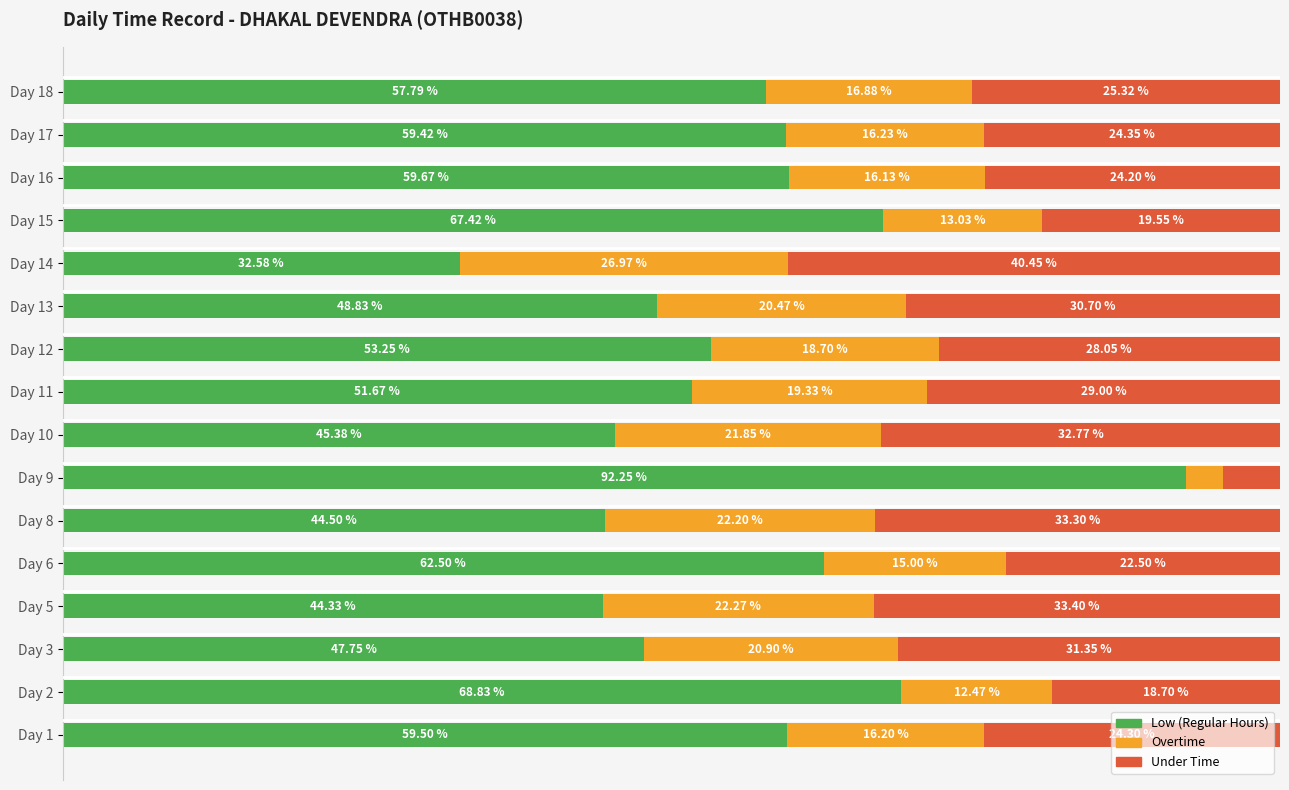

Rank the categories by Low (Regular Hours) value from lowest to highest.

Day 14, Day 5, Day 8, Day 10, Day 3, Day 13, Day 11, Day 12, Day 18, Day 17, Day 1, Day 16, Day 6, Day 15, Day 2, Day 9